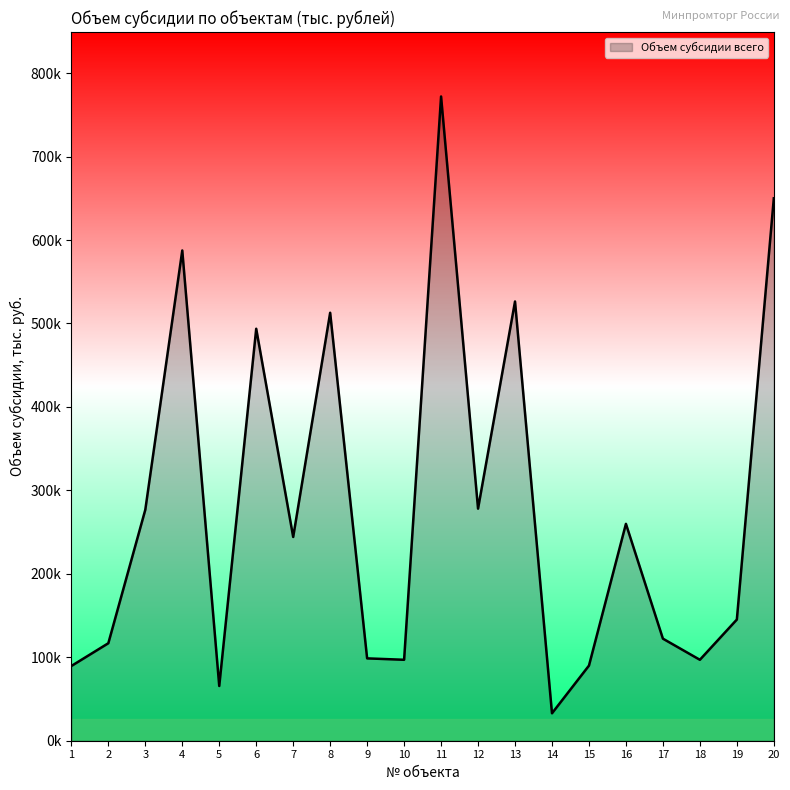

Does the chart have visible grid lines?

No